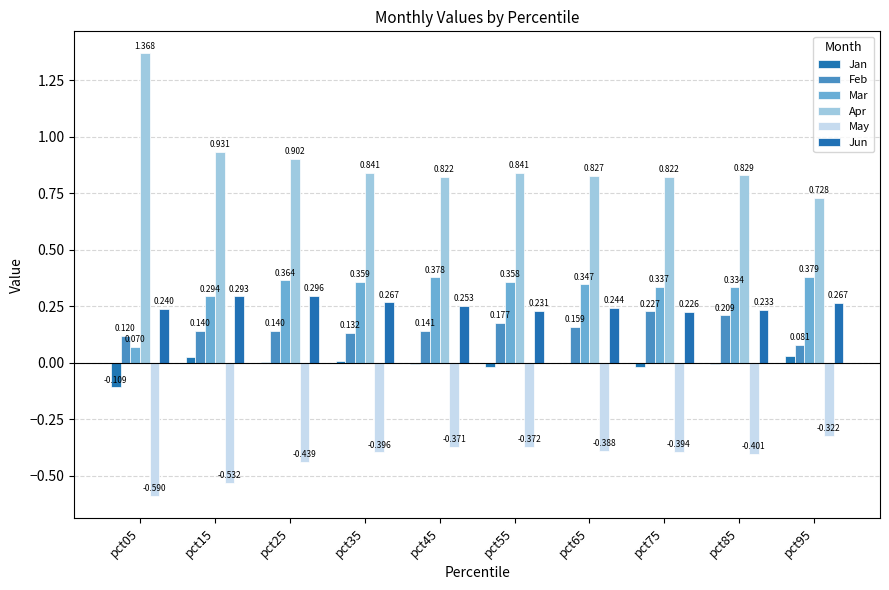

At how many categories does at least one series exceed 0?

10